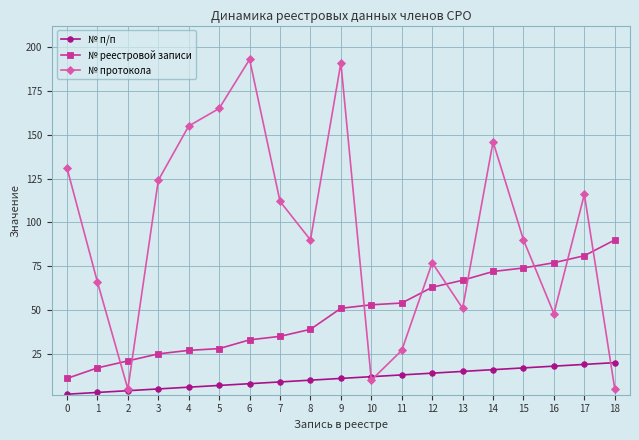

Reading right to left, list all the values displayed in this chart.

№ п/п: 20	19	18	17	16	15	14	13	12	11	10	9	8	7	6	5	4	3	2
№ реестровой записи: 90	81	77	74	72	67	63	54	53	51	39	35	33	28	27	25	21	17	11
№ протокола: 5	116	48	90	146	51	77	27	10	191	90	112	193	165	155	124	5	66	131